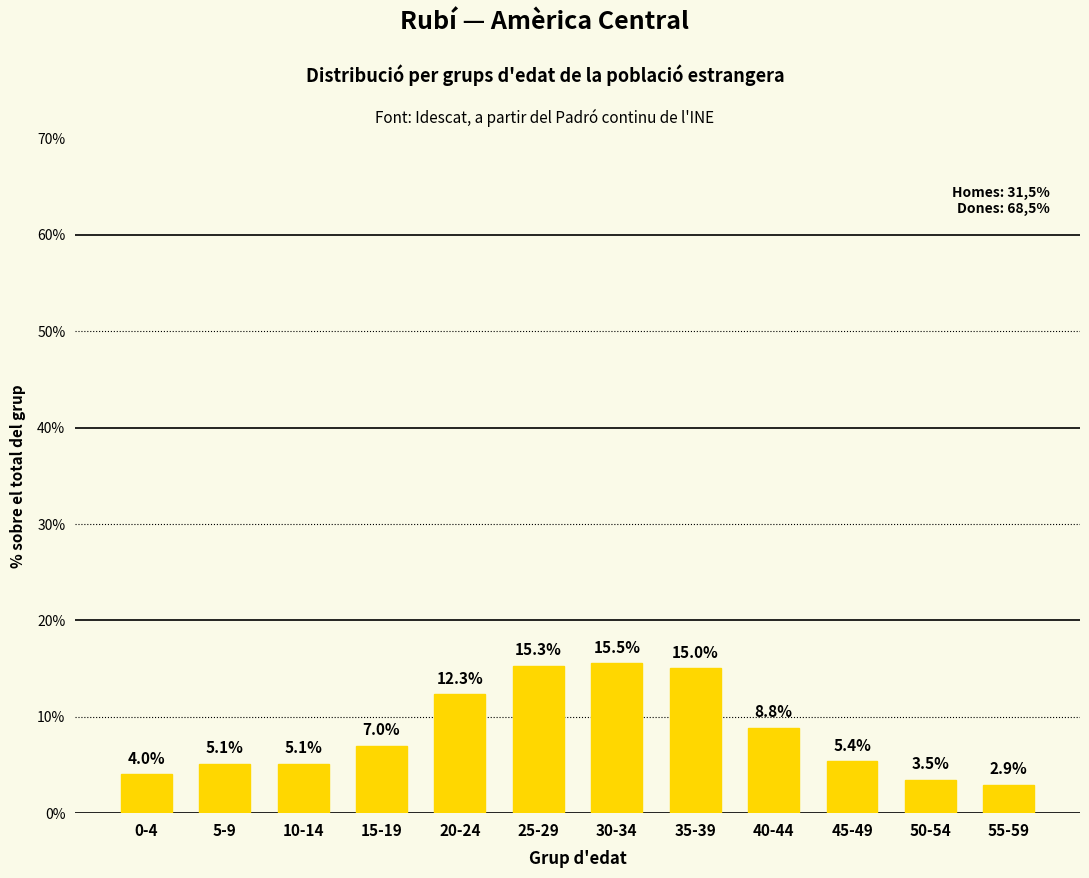

Are the bars horizontal?

No